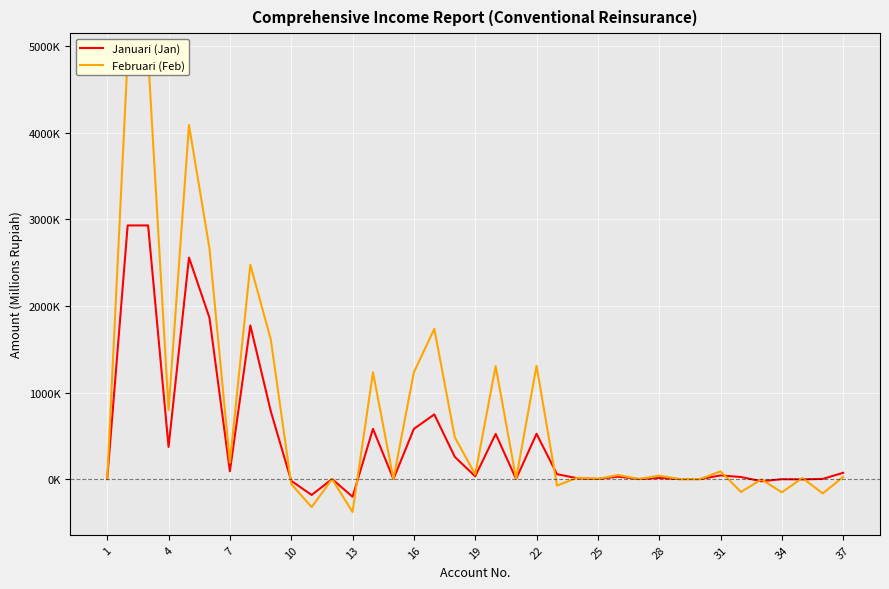

What is the highest value of the Januari (Jan) series?

2929992.0